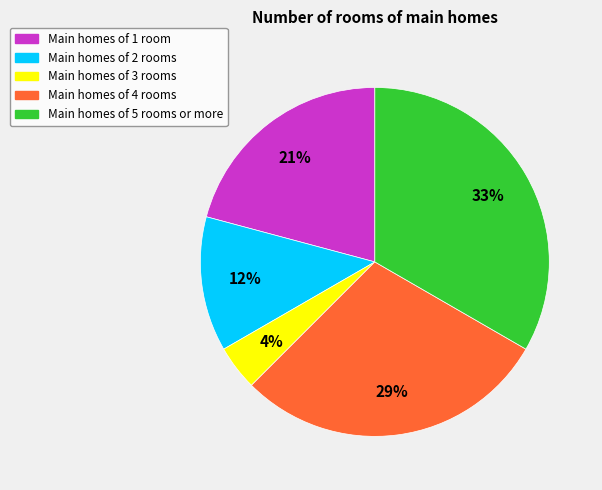

Between Main homes of 1 room and Main homes of 3 rooms, which is larger?

Main homes of 1 room